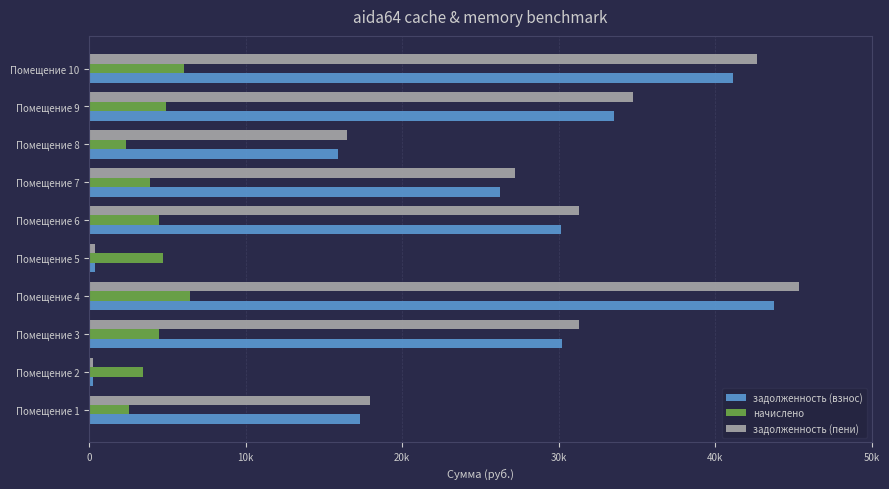

What are all the series names shown in the legend?

задолженность (взнос), начислено, задолженность (пени)